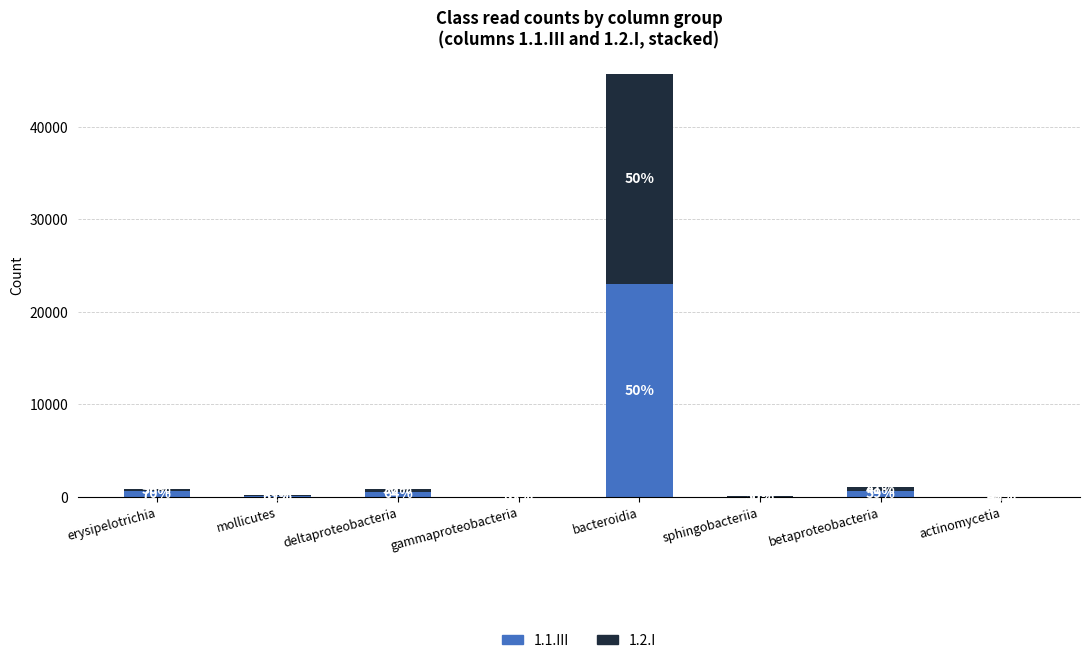

List the series in order of their peak value, highest first.

1.1.III, 1.2.I